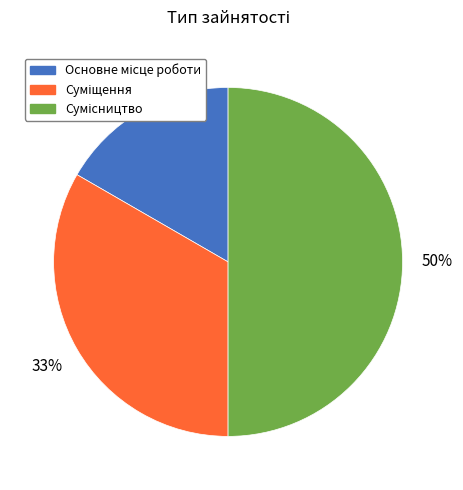

To the nearest percent, what is the difference between the largest and smallest slice percentages?

33%